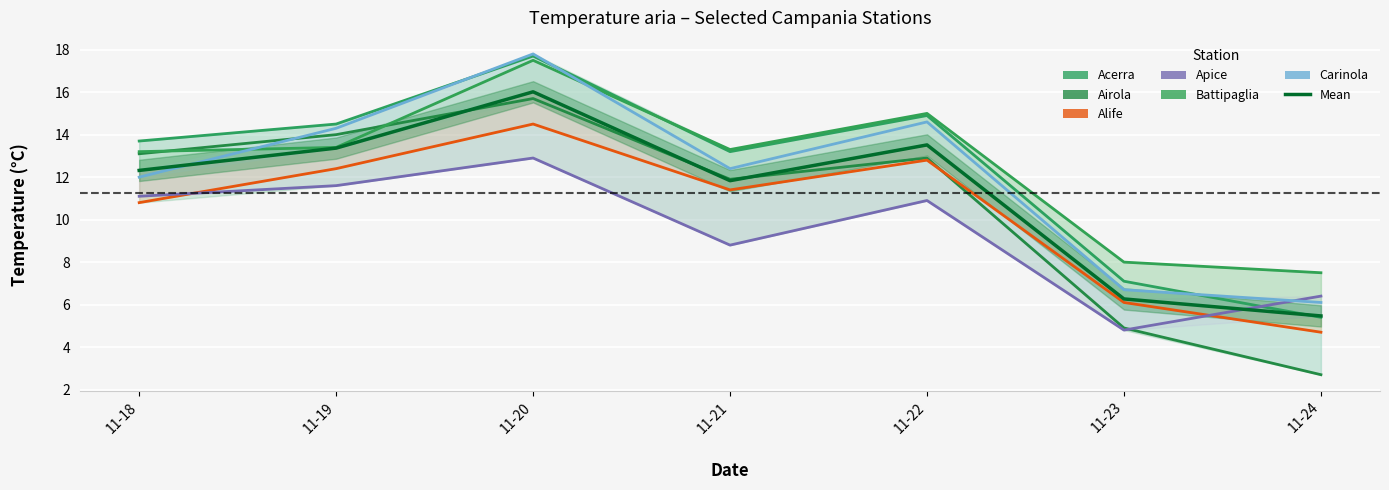

True or false: Alife has a value of 10.8 at 11-18.

True